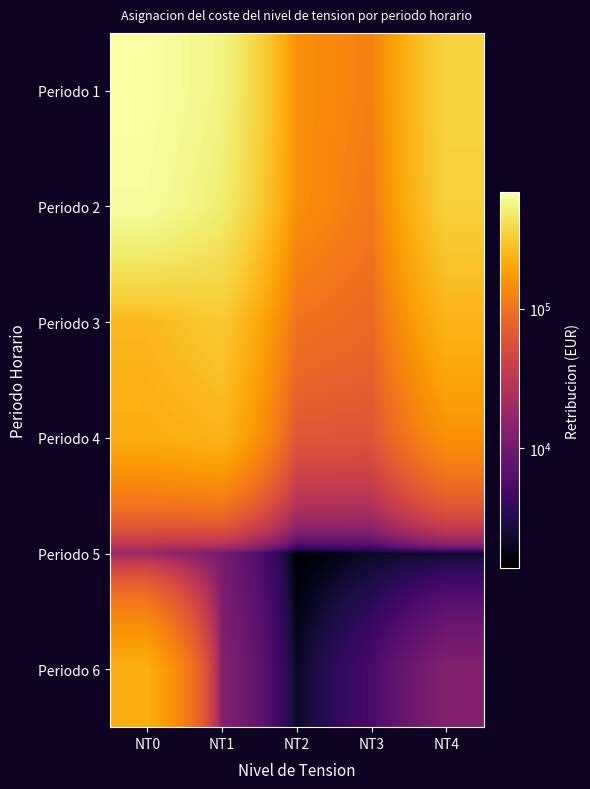

Reading right to left, transcribe all the data shown in this chart.

Periodo 1: NT4=354833.2	NT3=119180.5	NT2=149587.6	NT1=547803.1	NT0=682762.8
Periodo 2: NT4=338354.9	NT3=107811.9	NT2=148661.3	NT1=494398.4	NT0=645058.0
Periodo 3: NT4=238935.7	NT3=84695.8	NT2=99339.1	NT1=311527.6	NT0=252724.1
Periodo 4: NT4=151600.6	NT3=59874.4	NT2=62058.0	NT1=241130.5	NT0=216038.4
Periodo 5: NT4=2197.1	NT3=2084.2	NT2=1389.4	NT1=10519.1	NT0=17323.8
Periodo 6: NT4=12633.4	NT3=5305.3	NT2=2084.0	NT1=12946.6	NT0=224190.8